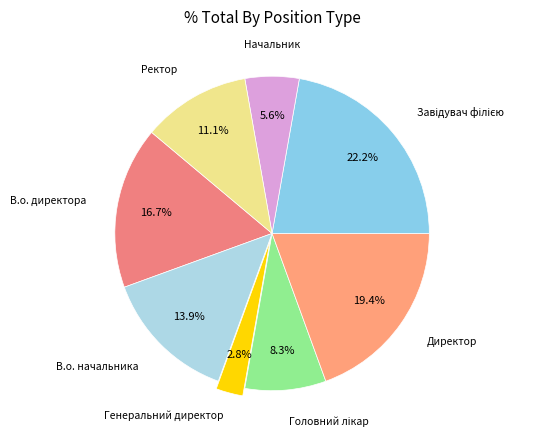

Is it true that В.о. директора is 28% of the pie?

False